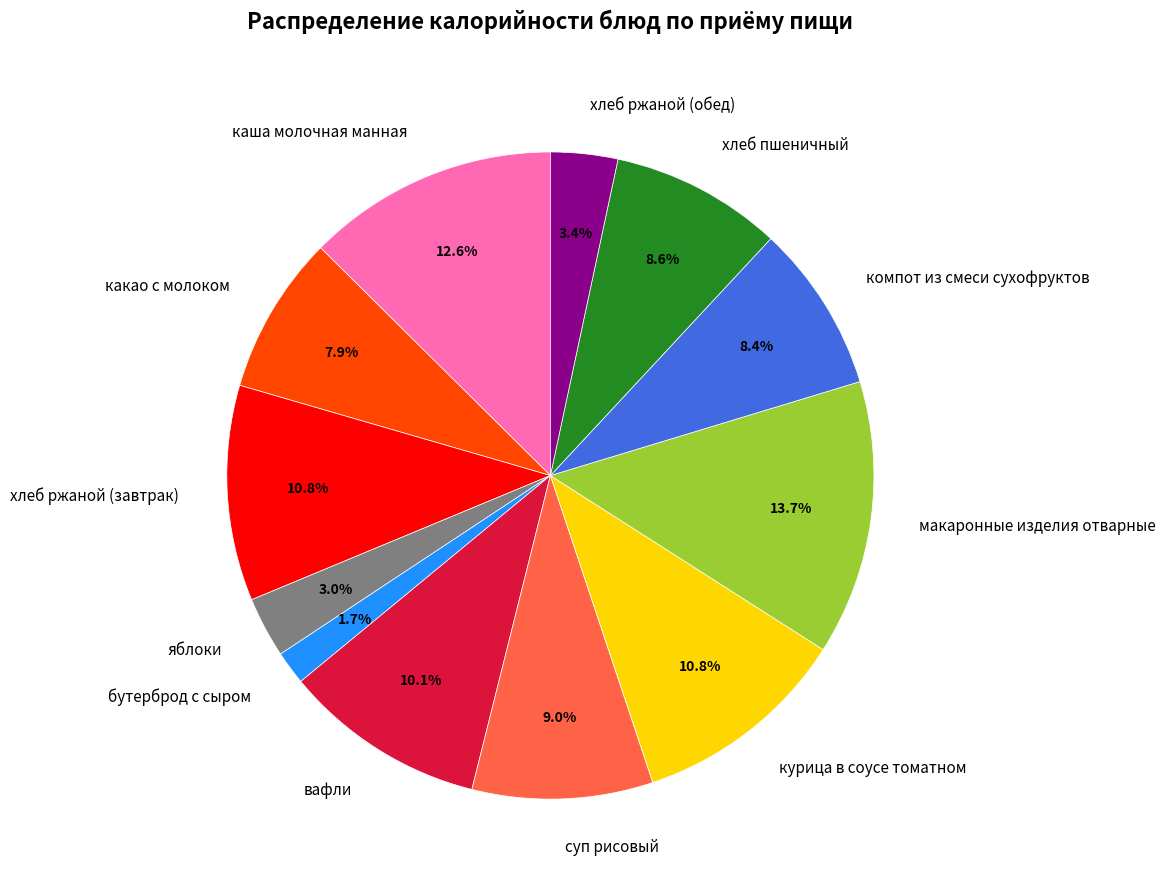

Combined, do компот из смеси сухофруктов and хлеб ржаной (завтрак) account for over 50%?

No